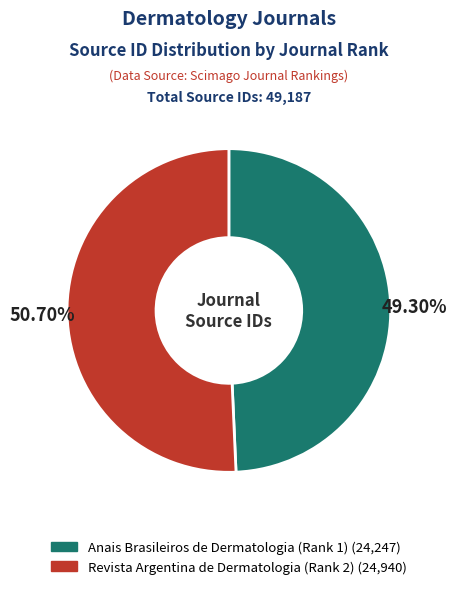

What percentage is NOT represented by Revista Argentina de Dermatologia (Rank 2)?

49.3%